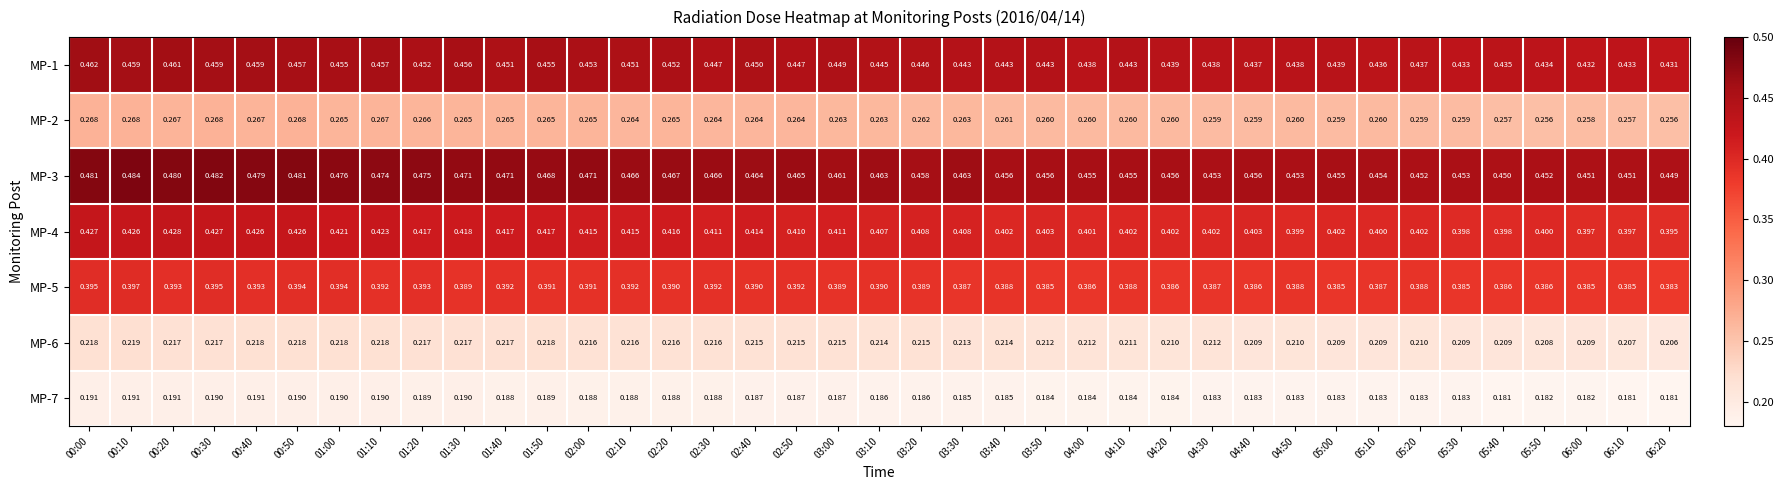

Which series has the largest range (max minus min)?

MP-3